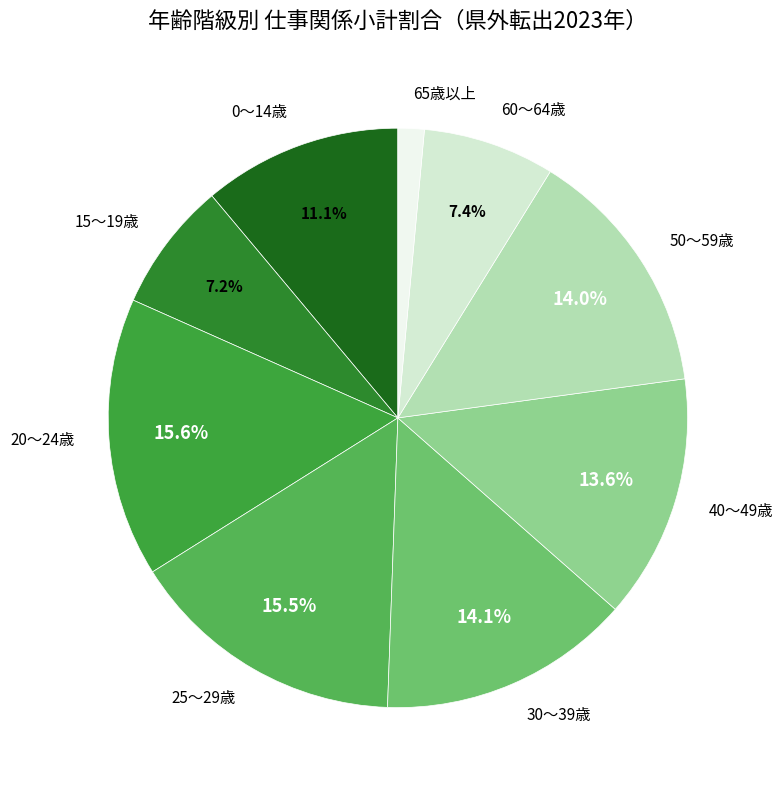

Is 20～24歳 the majority of the pie?

No